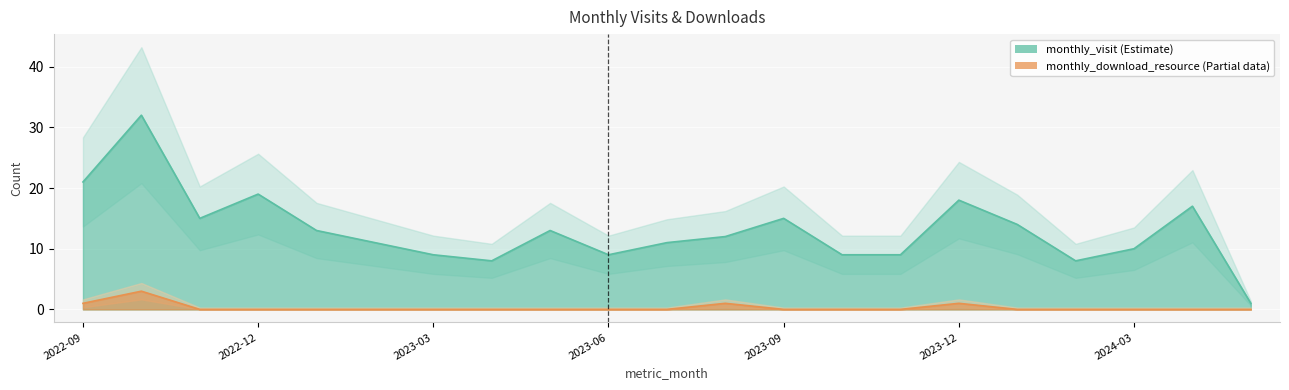

Where is the first local maximum for monthly_visit?

2022-10